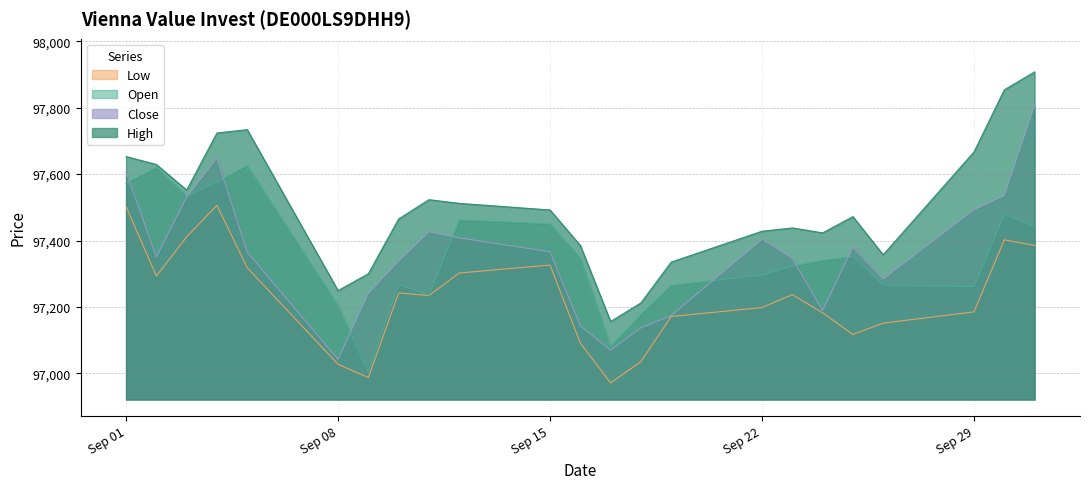

What is the value of the Close point at the 8th from the left?

97338